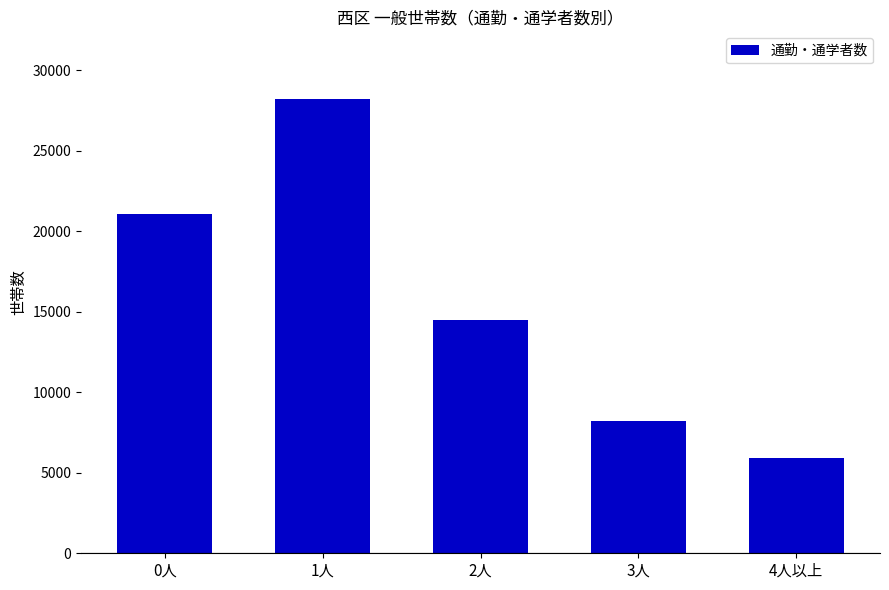

What is the sum of the values at 1人 and 2人?

42646